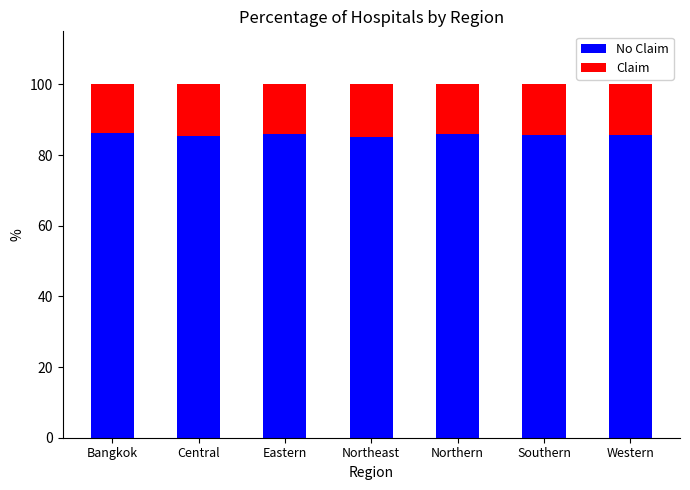

What is the total value across all series at Western?

100.0